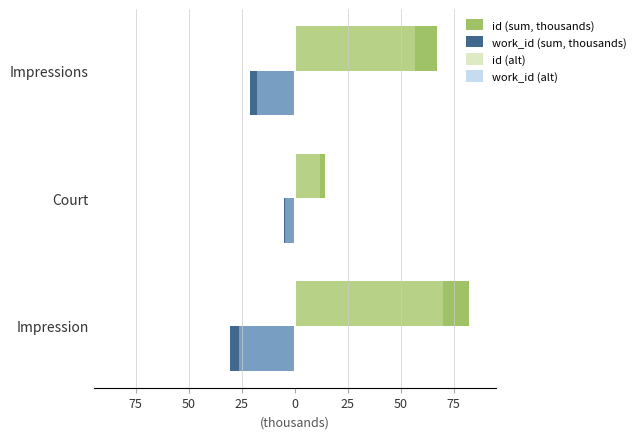

What is the difference between the maximum and second lowest values in the id (sum, thousands) series?

15.4